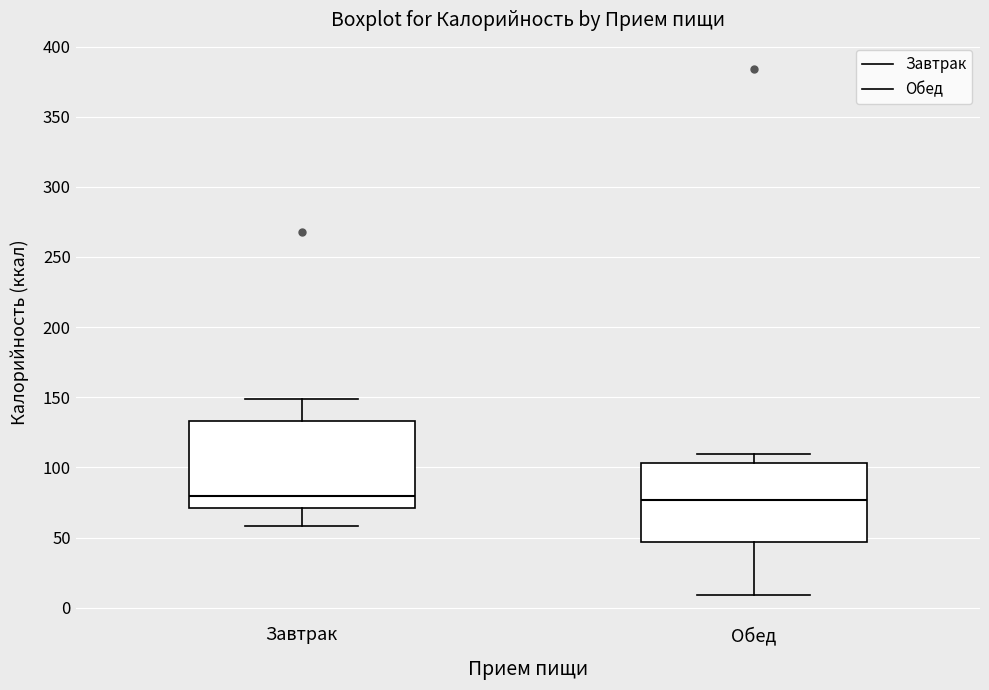

Reading left to right, transcribe this box plot: for each box, give where its median line is, the range the box spans, and where its two whiskers end, as read against the y-axis. The values are not printed on the chart, so give them approximately, as read against the axis.

Завтрак: median 80, box 70 to 135, whiskers 60 to 150
Обед: median 75, box 45 to 105, whiskers 10 to 110